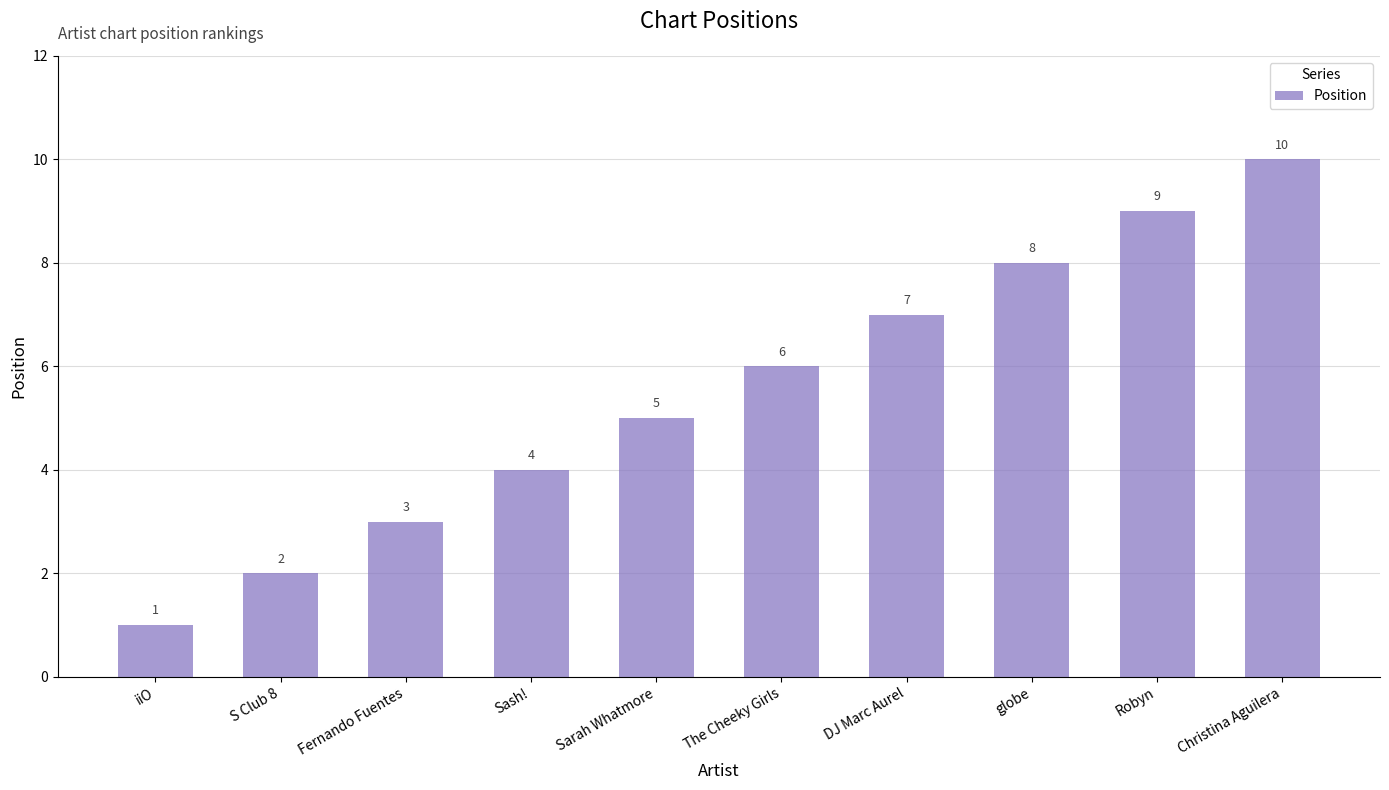

What is the difference between the second highest and second lowest values?

7